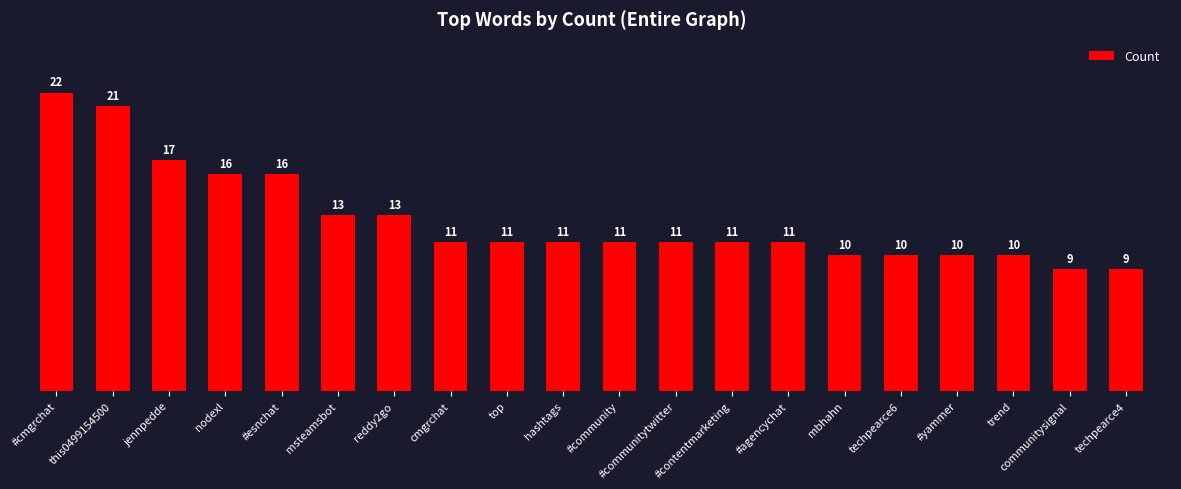

How many data points are less than 11?

6